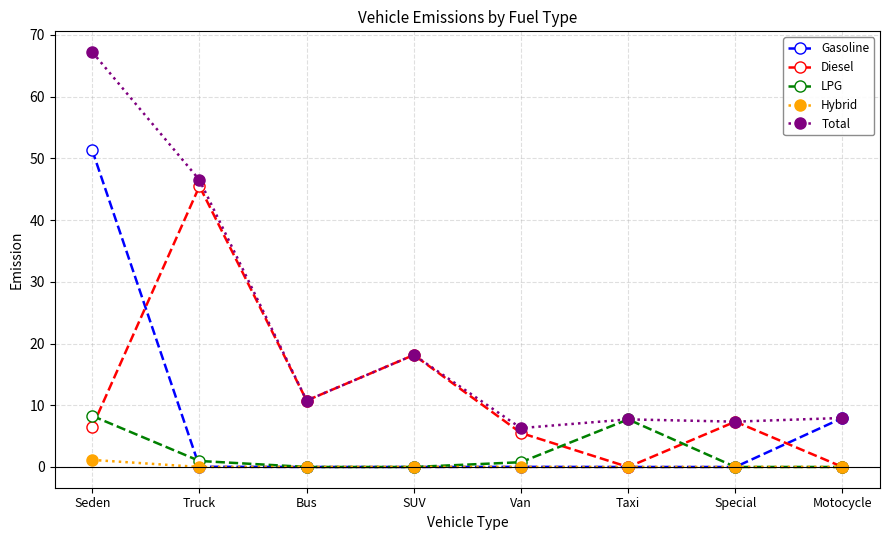

What is the difference between the LPG values at Bus and Van?

0.8